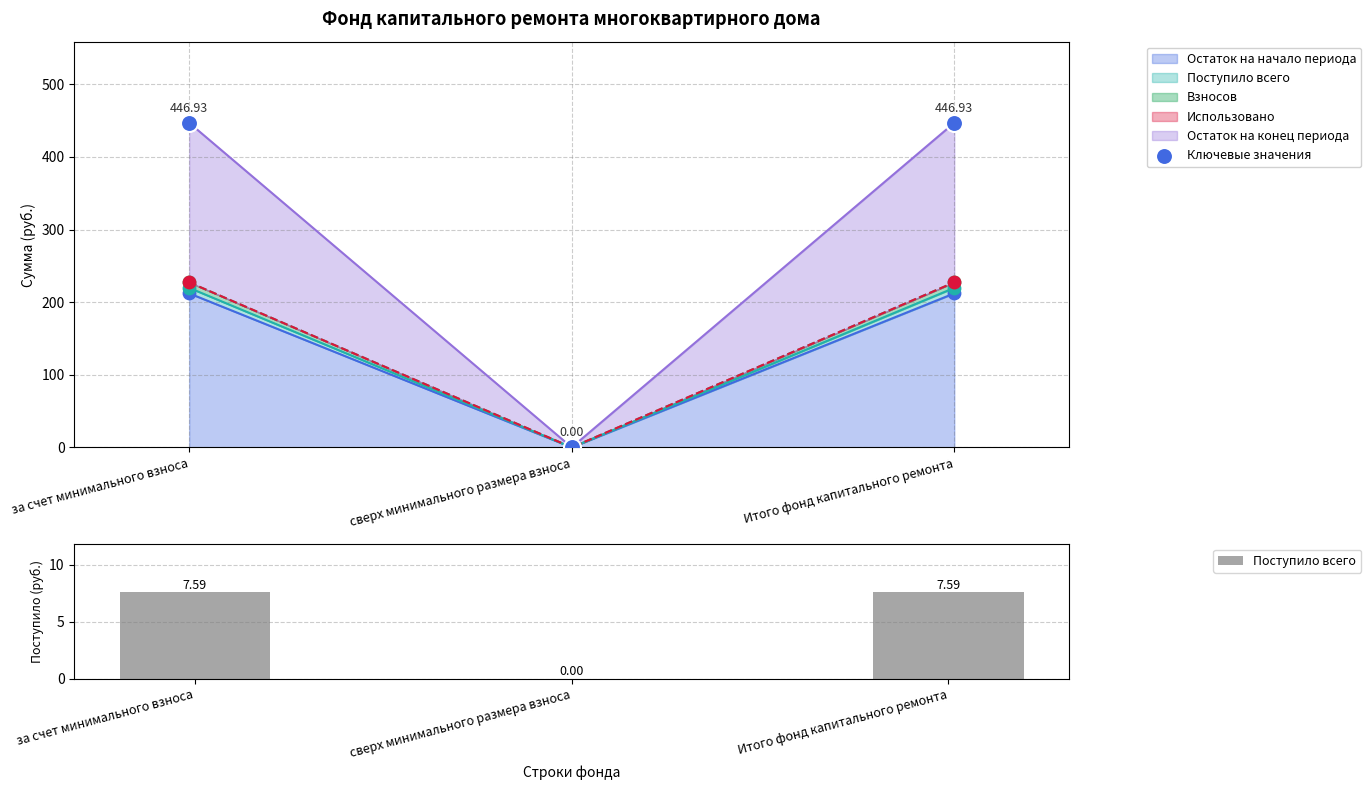

Which series reaches the maximum Y coordinate?

Ключевые значения